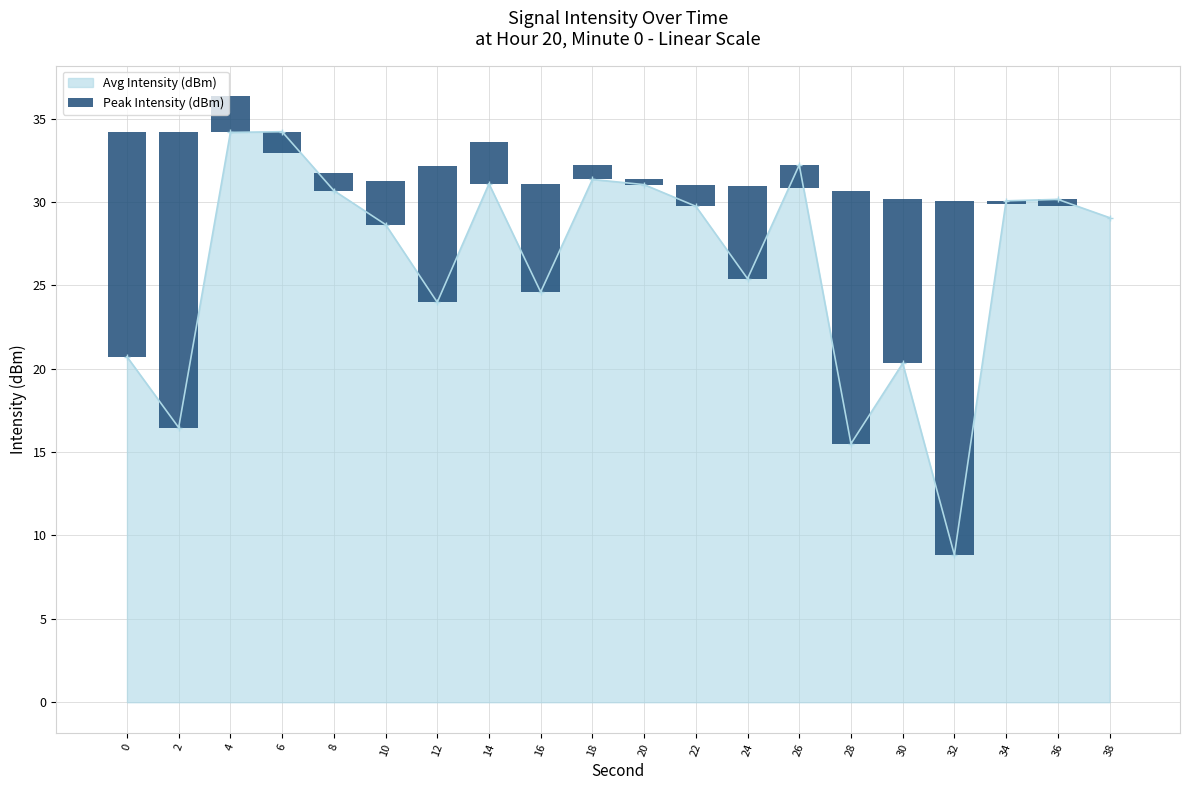

At which label does Avg Intensity (dBm) reach its minimum?

32